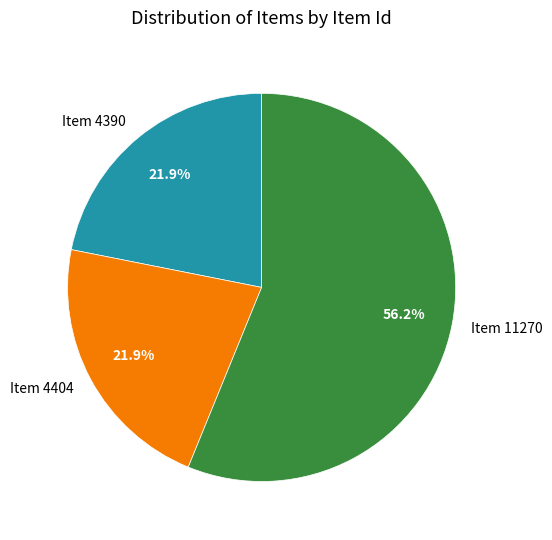

Is it true that Item 4404 is 16% of the pie?

False